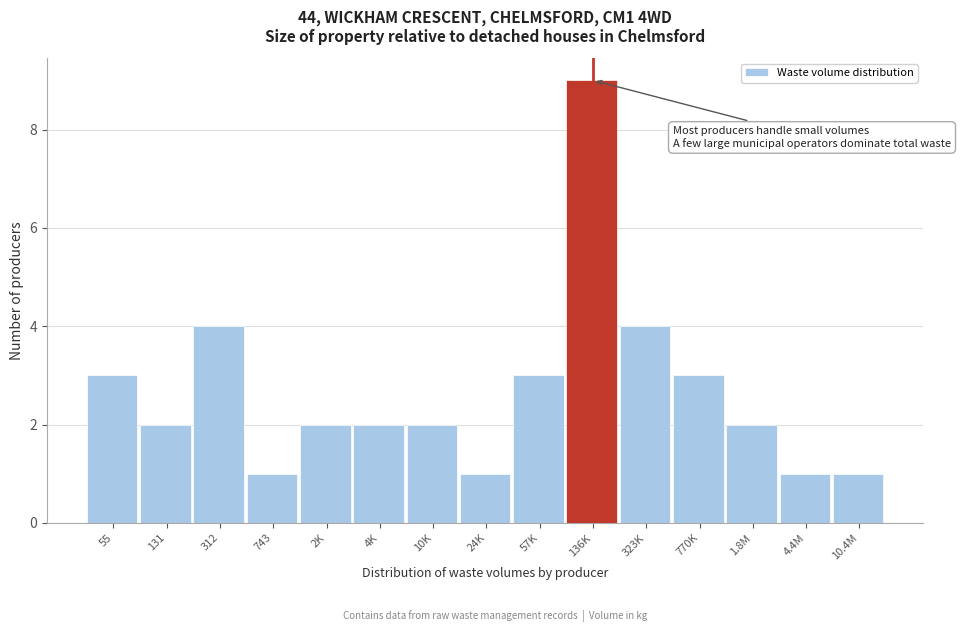

Reading left to right, transcribe all the data shown in this chart.

3	2	4	1	2	2	2	1	3	9	4	3	2	1	1